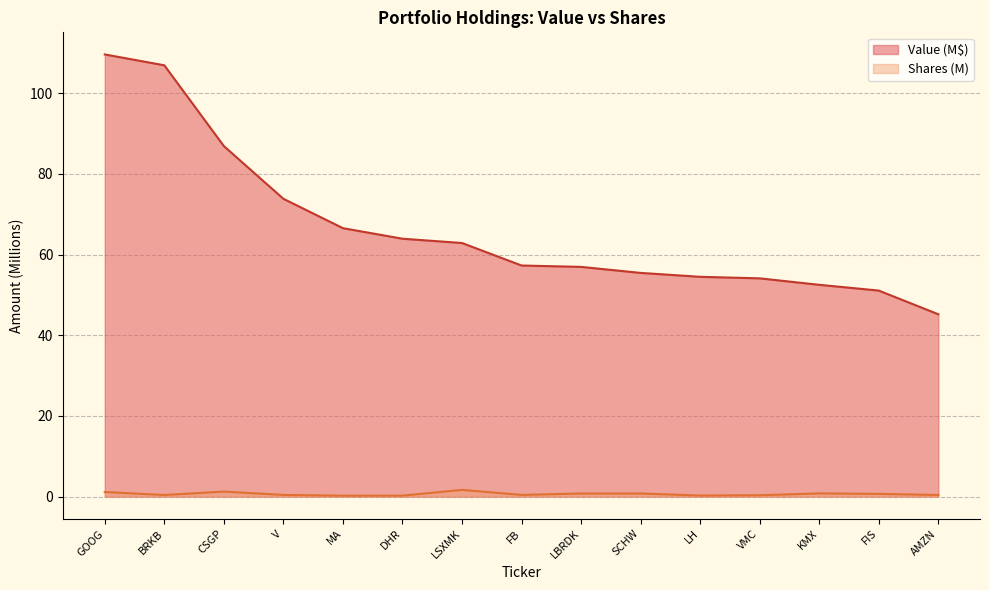

What is the difference between the maximum and minimum values in the Value series?

64.4